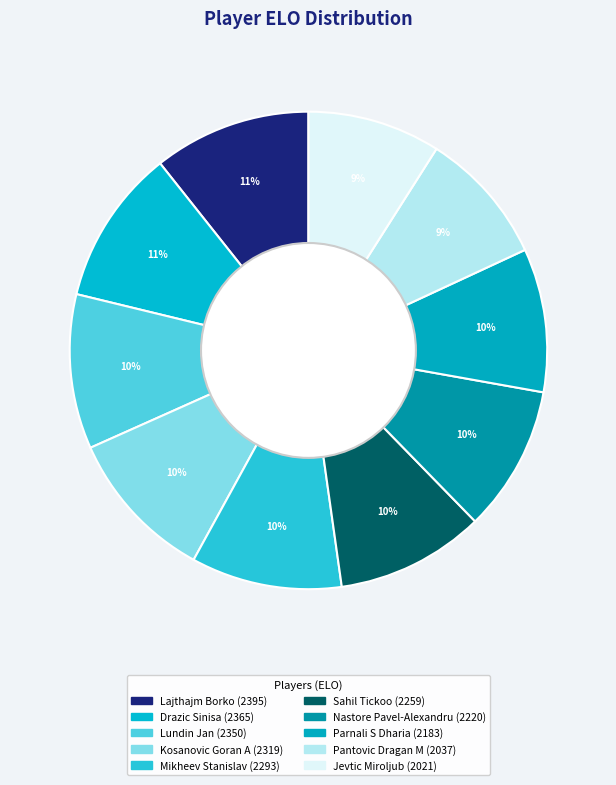

How many slices are in this pie chart?

10